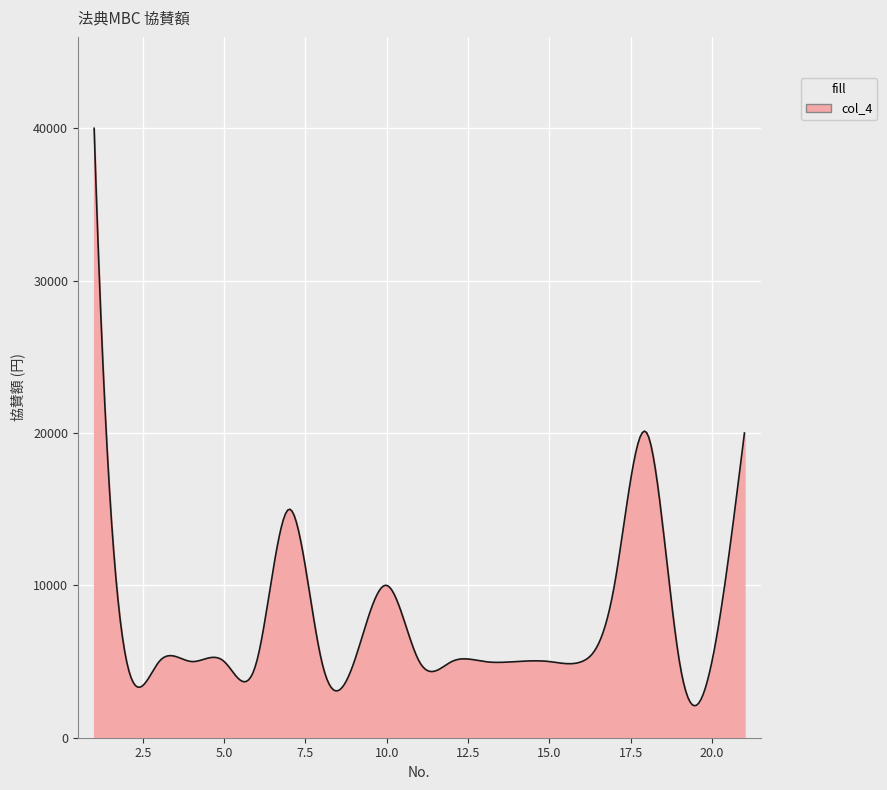

What is the minimum value shown in the chart?

2098.1